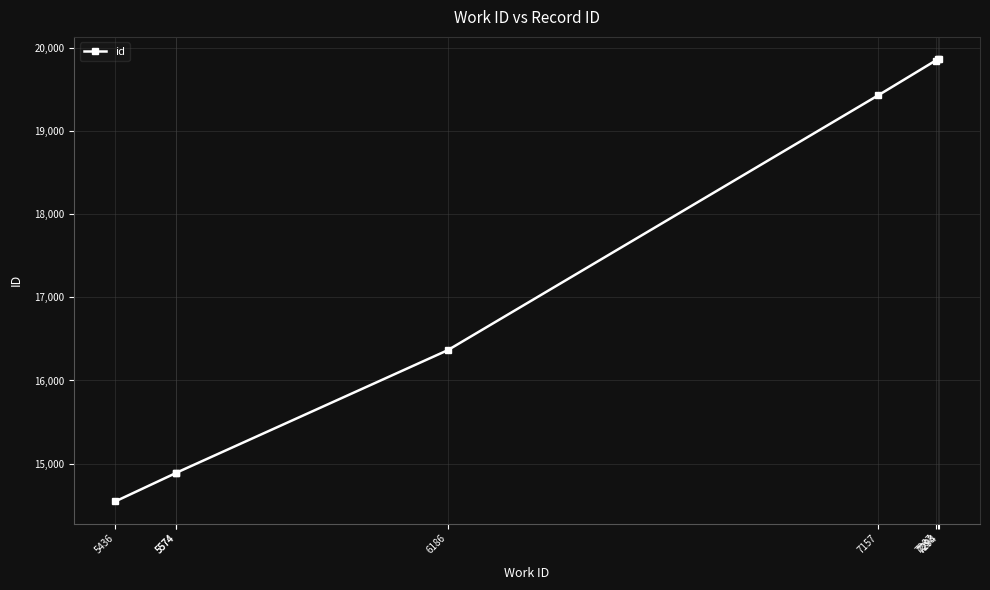

What is the average value?

17461